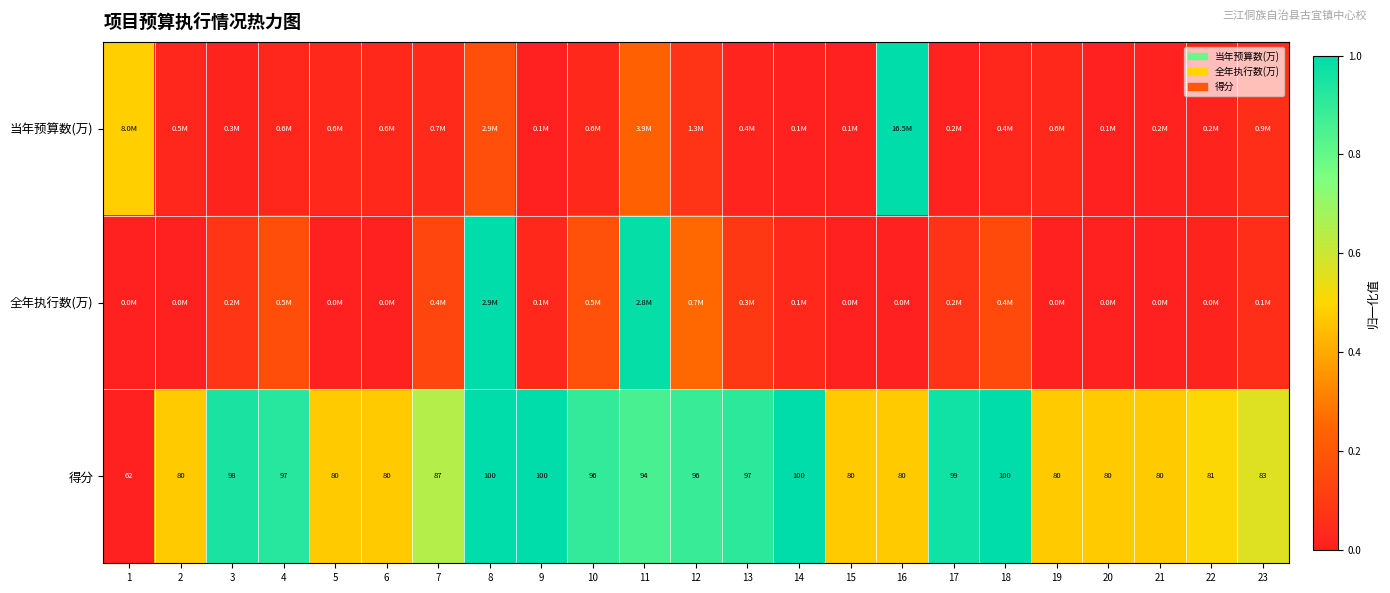

How many data points in 得分 are less than 87?

11